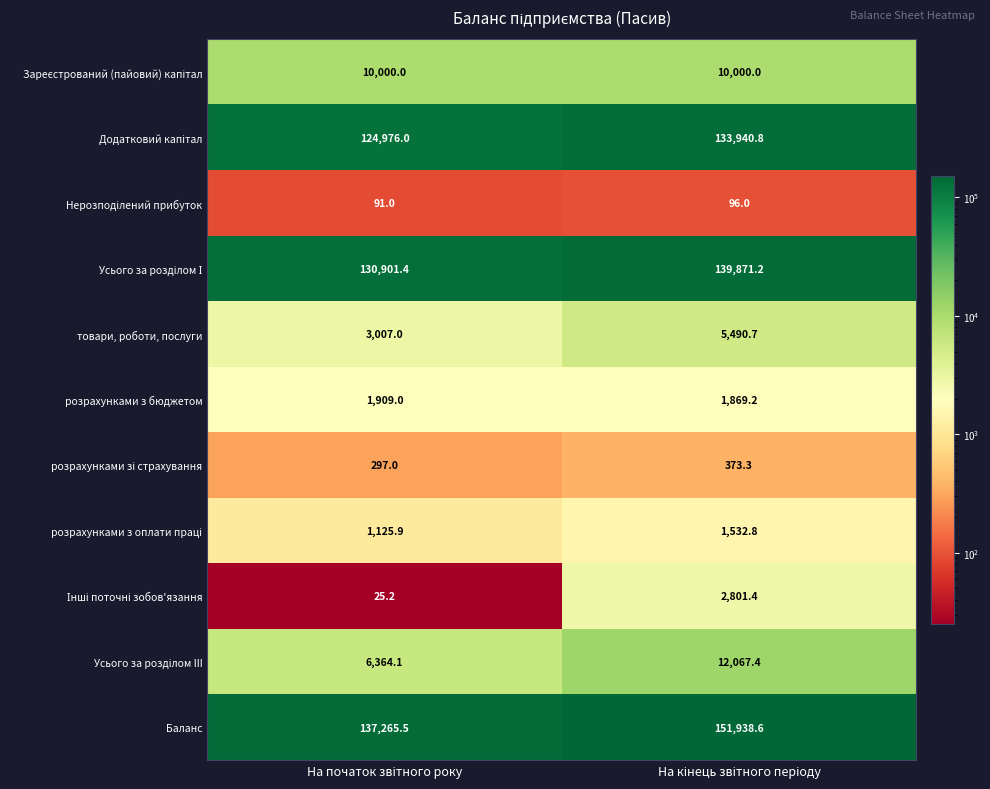

What is the sum of all Баланс values?

289204.1